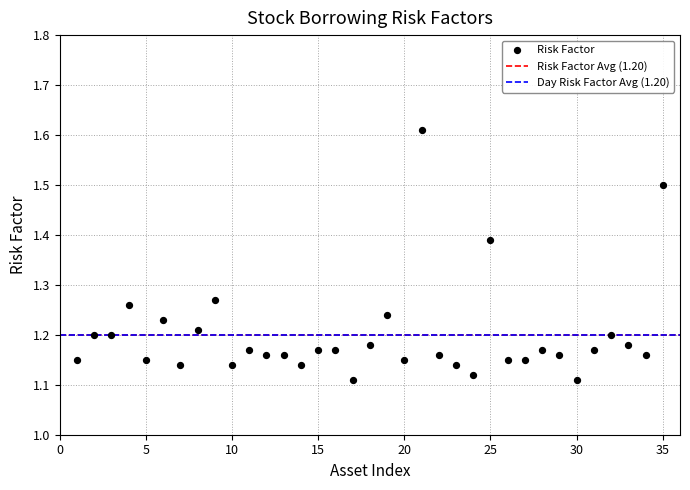

What is the range of Y values (max minus min)?

0.5